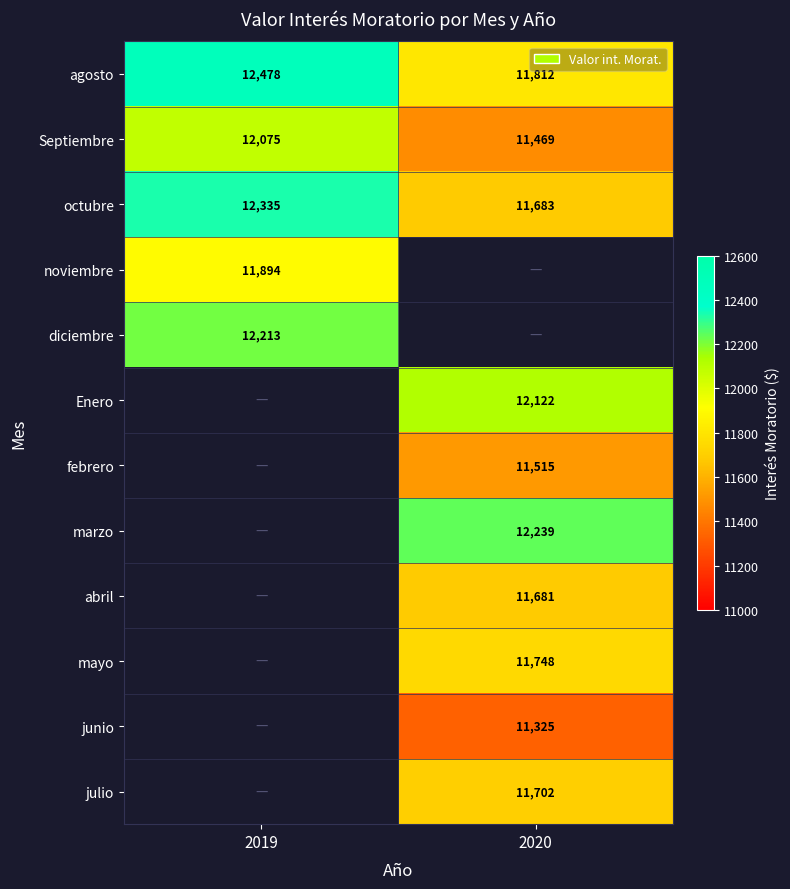

Is the value of diciembre at 2019 greater than the value of Septiembre at 2019?

Yes